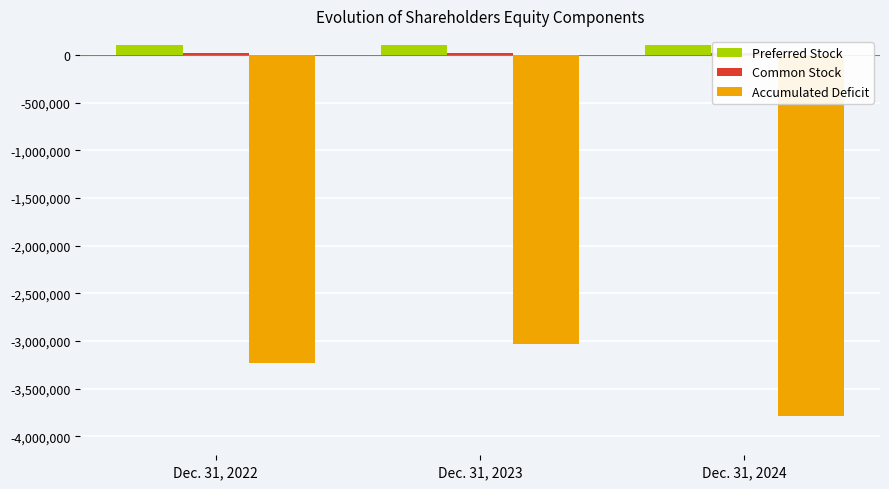

At which category is the sum across all series the highest?

Dec. 31, 2023